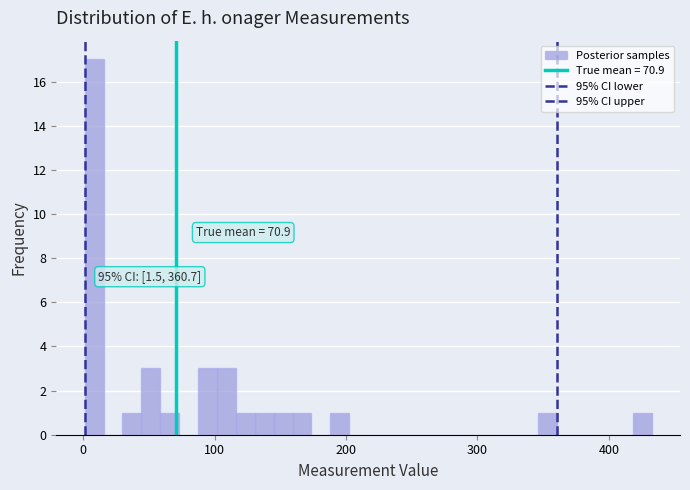

Read against the x-axis, roughly where is the centre of the tallest bar?

10